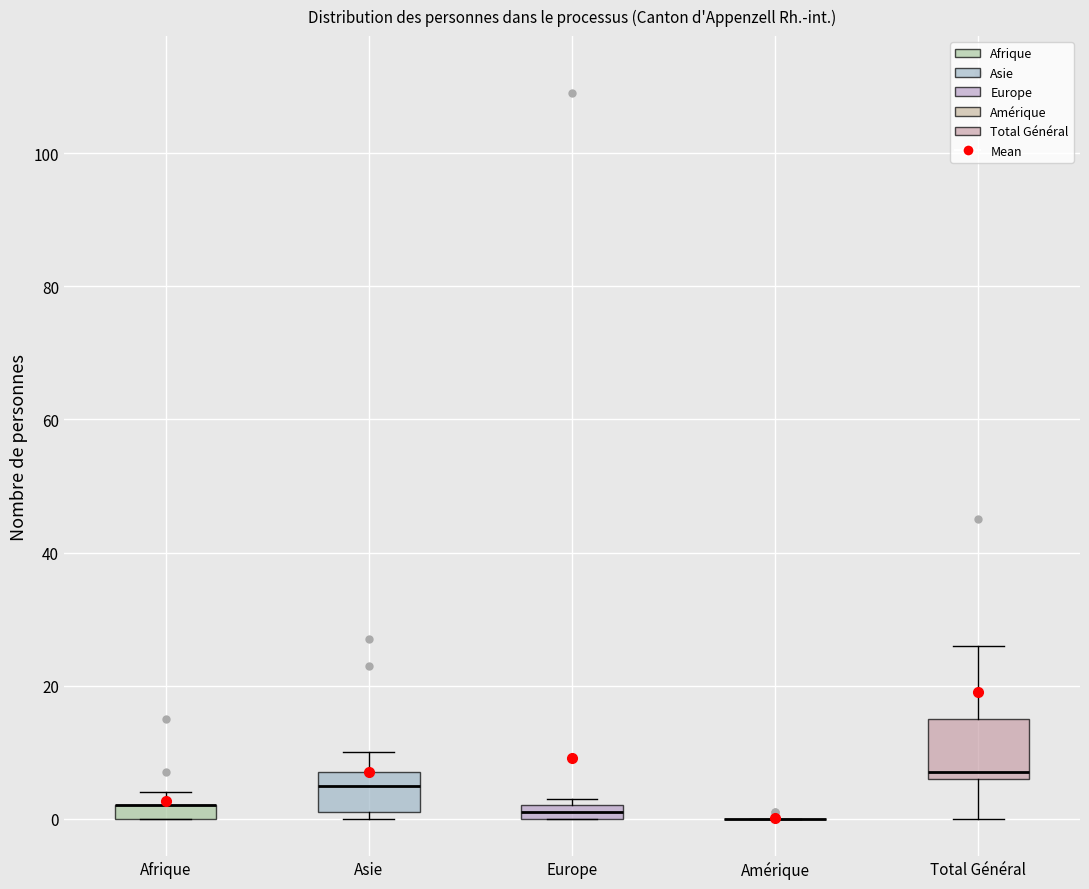

Comparing the boxes themselves (not the whiskers), which one is the tallest?

Total Général